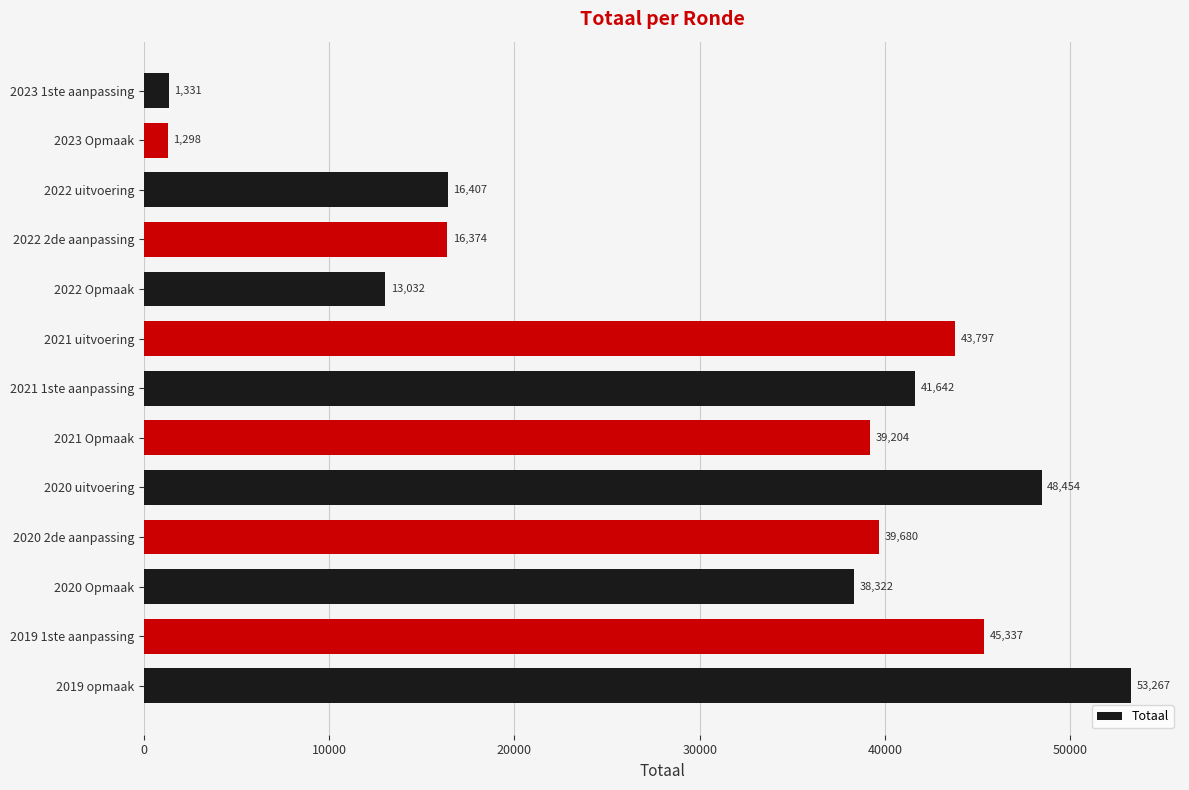

List the labels in order of value, smallest first.

2023 Opmaak, 2023 1ste aanpassing, 2022 Opmaak, 2022 2de aanpassing, 2022 uitvoering, 2020 Opmaak, 2021 Opmaak, 2020 2de aanpassing, 2021 1ste aanpassing, 2021 uitvoering, 2019 1ste aanpassing, 2020 uitvoering, 2019 opmaak